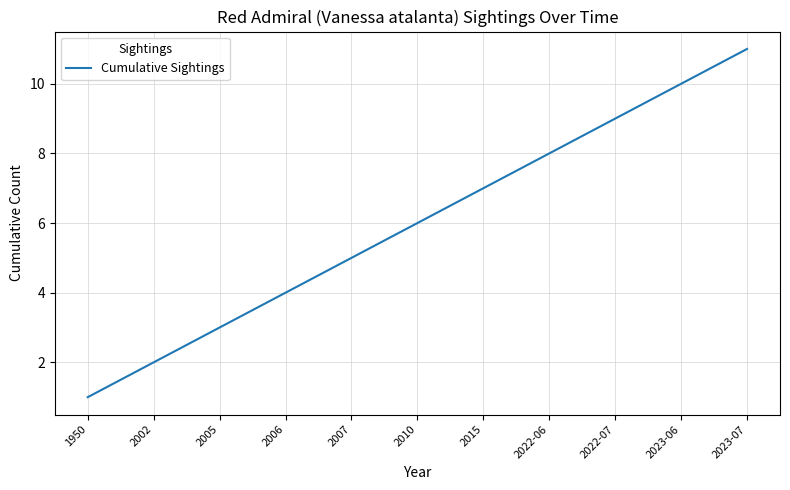

What position from the left is 1950?

1